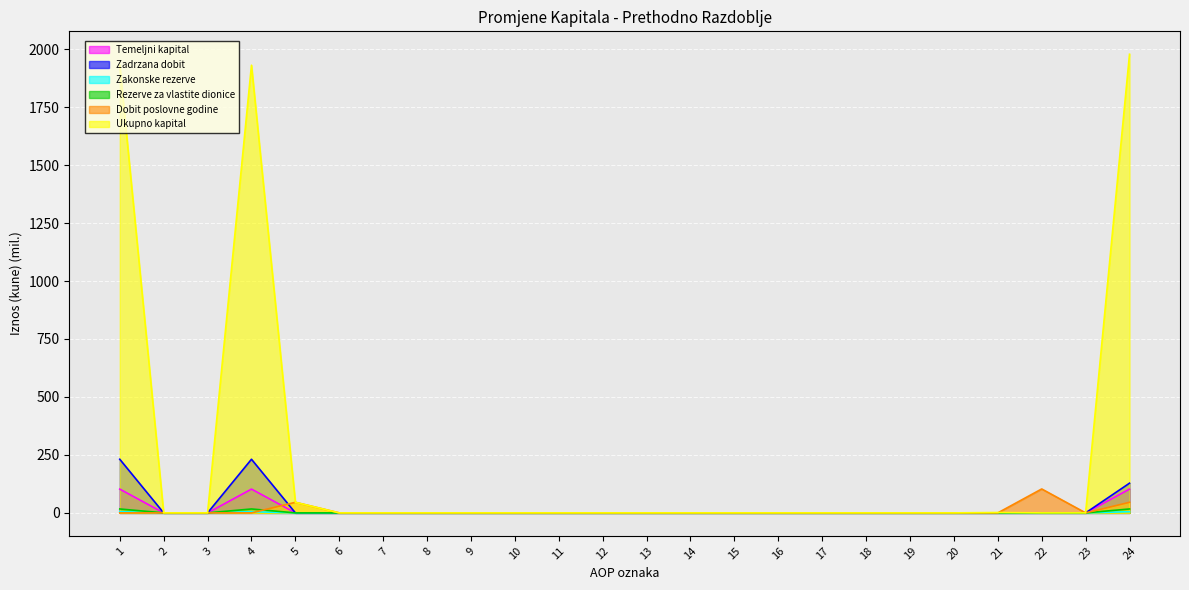

True or false: Rezerve za vlastite dionice has a value of 0.0 at 7.

True